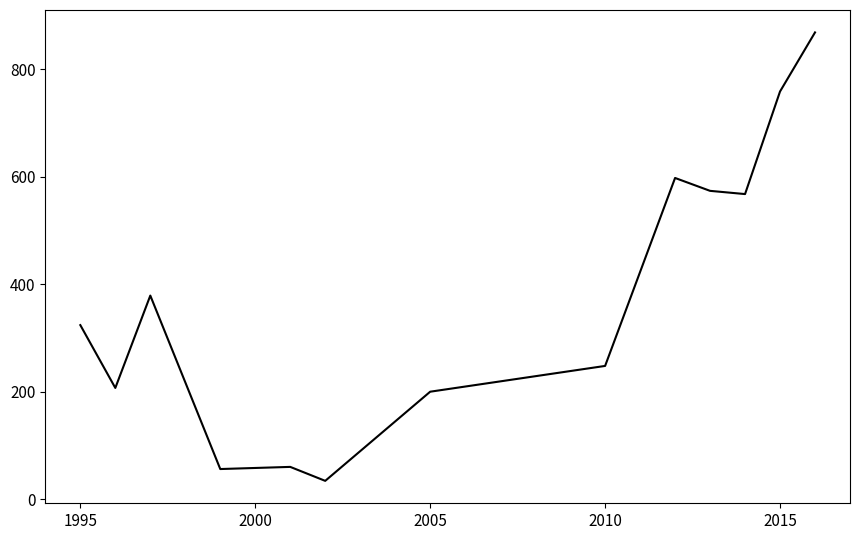

What is the difference between the maximum and minimum values?

835